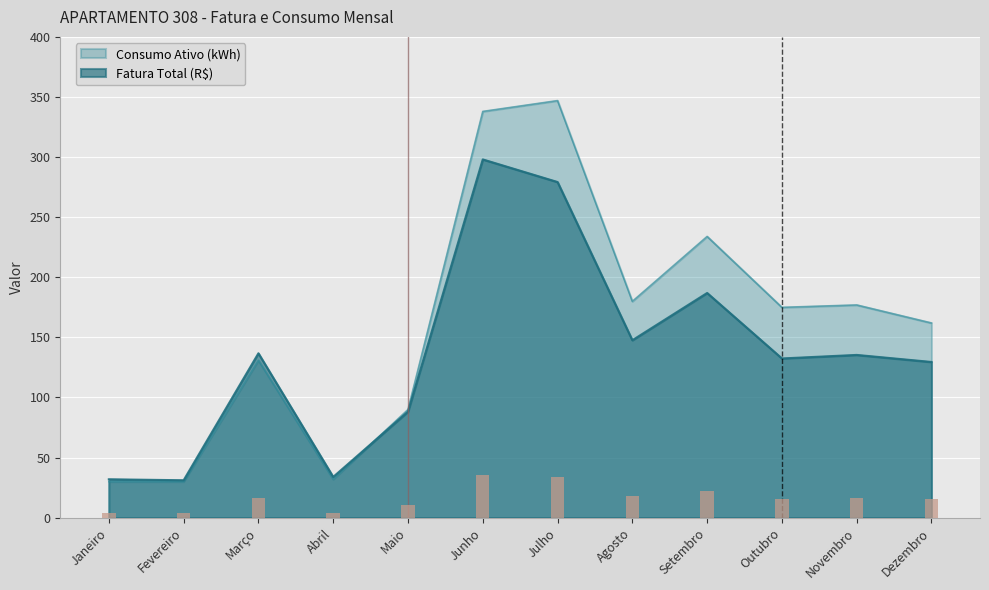

Is the value of Consumo Ativo (kWh) at Maio greater than the value of Fatura Total (R$) at Outubro?

No